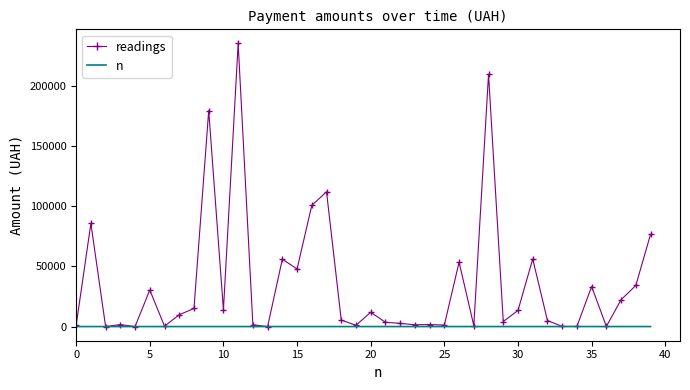

Which series has the largest total across all categories?

readings